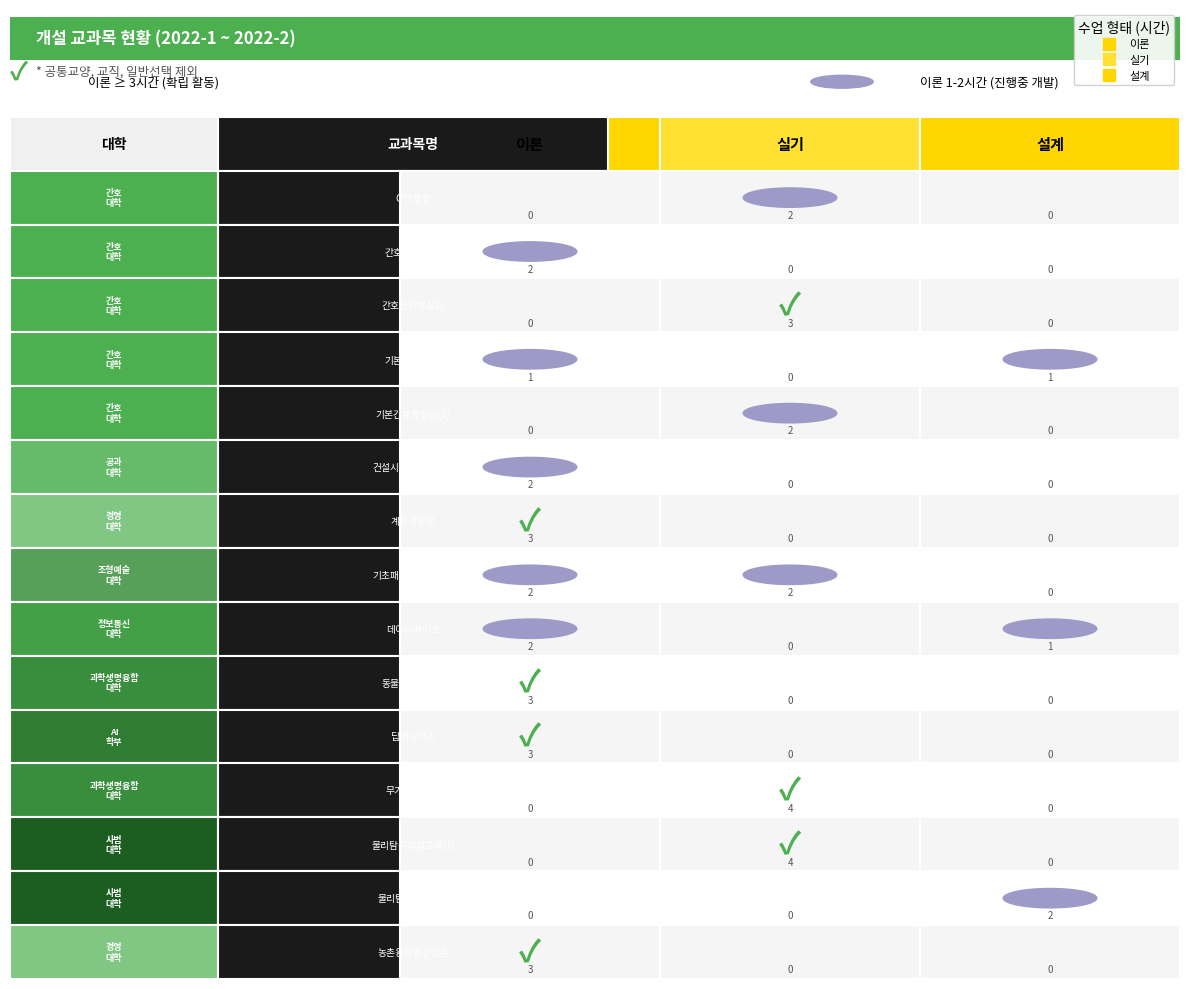

At which category is the sum across all series the highest?

간호대학